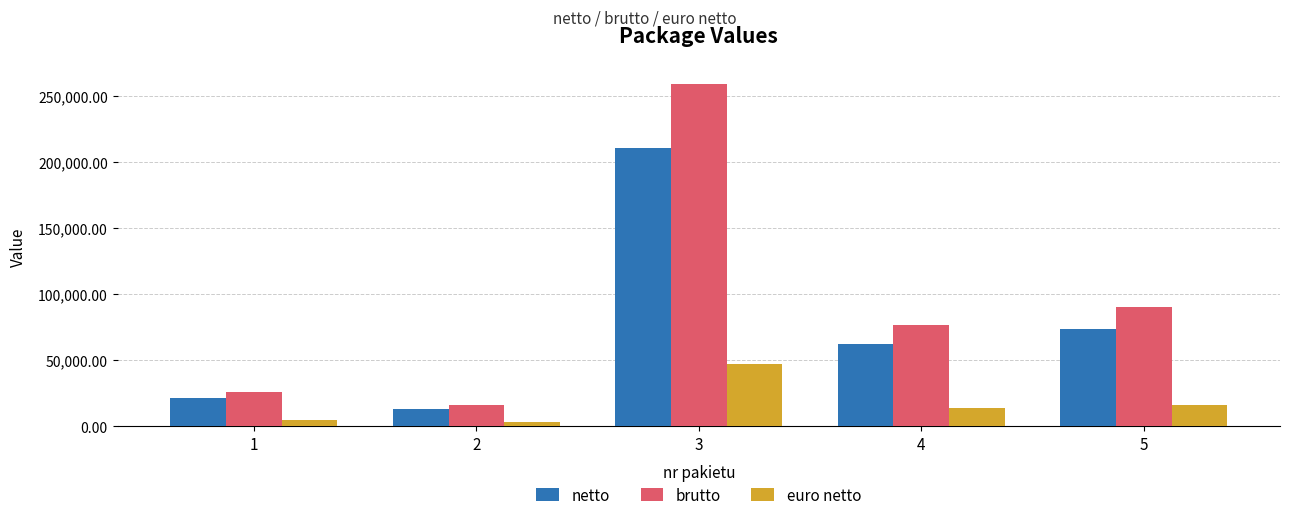

How many values in the brutto series are below 77069?

2